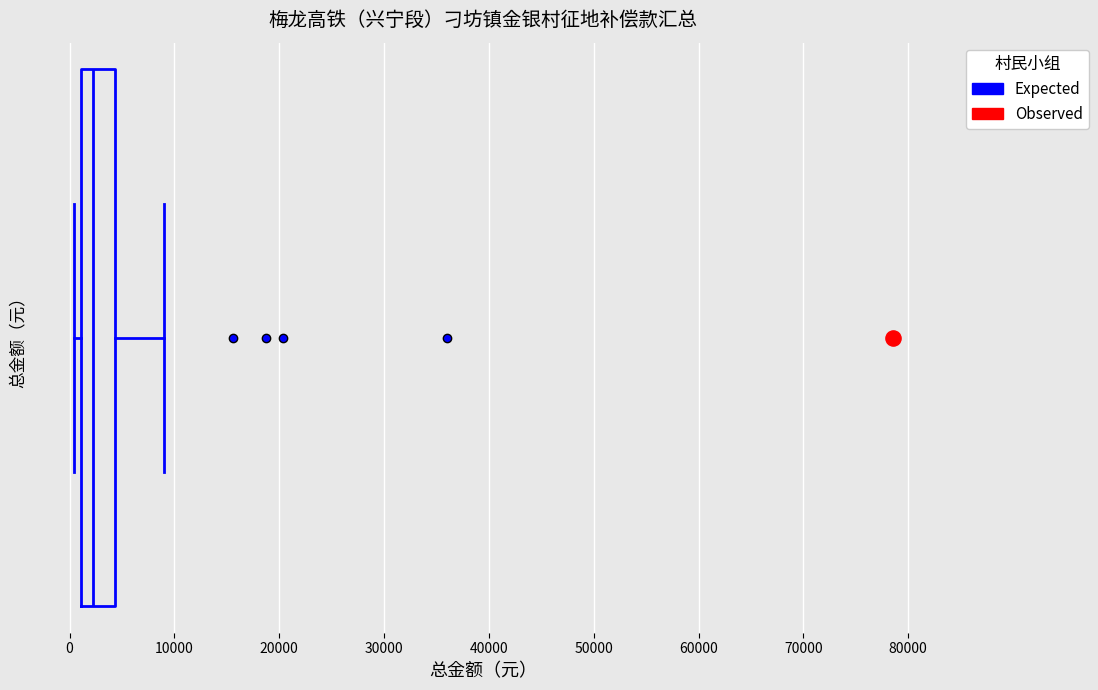

Where is the left edge of the box on the x-axis? The values are not printed on the chart, so give them approximately, as read against the axis.

1000